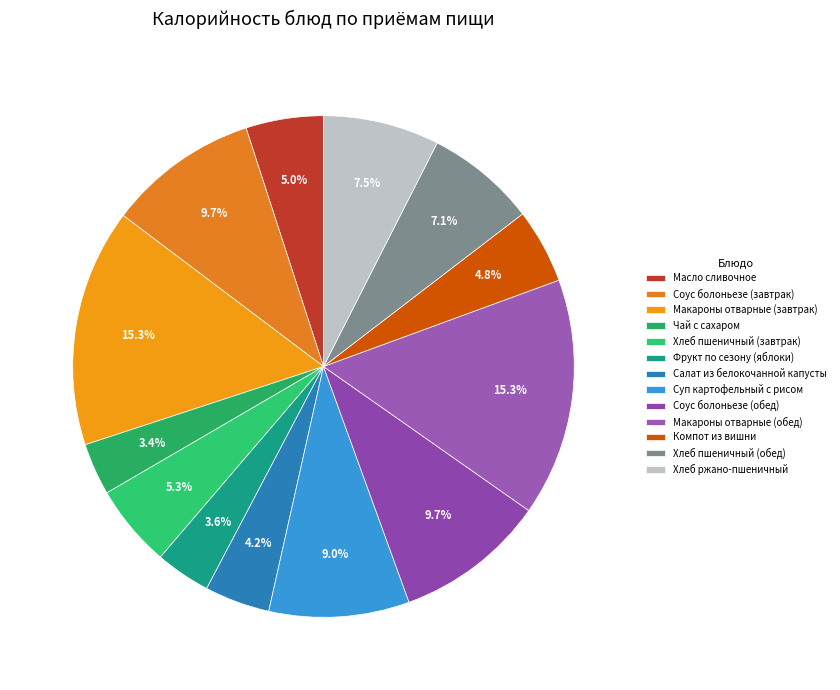

Count the number of slices in the pie.

13